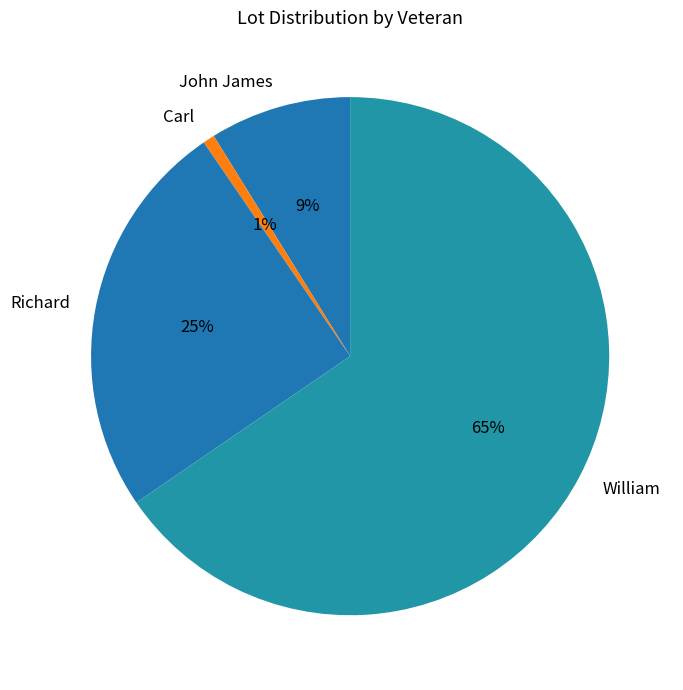

Do Carl and John James together represent more than half of the pie?

No